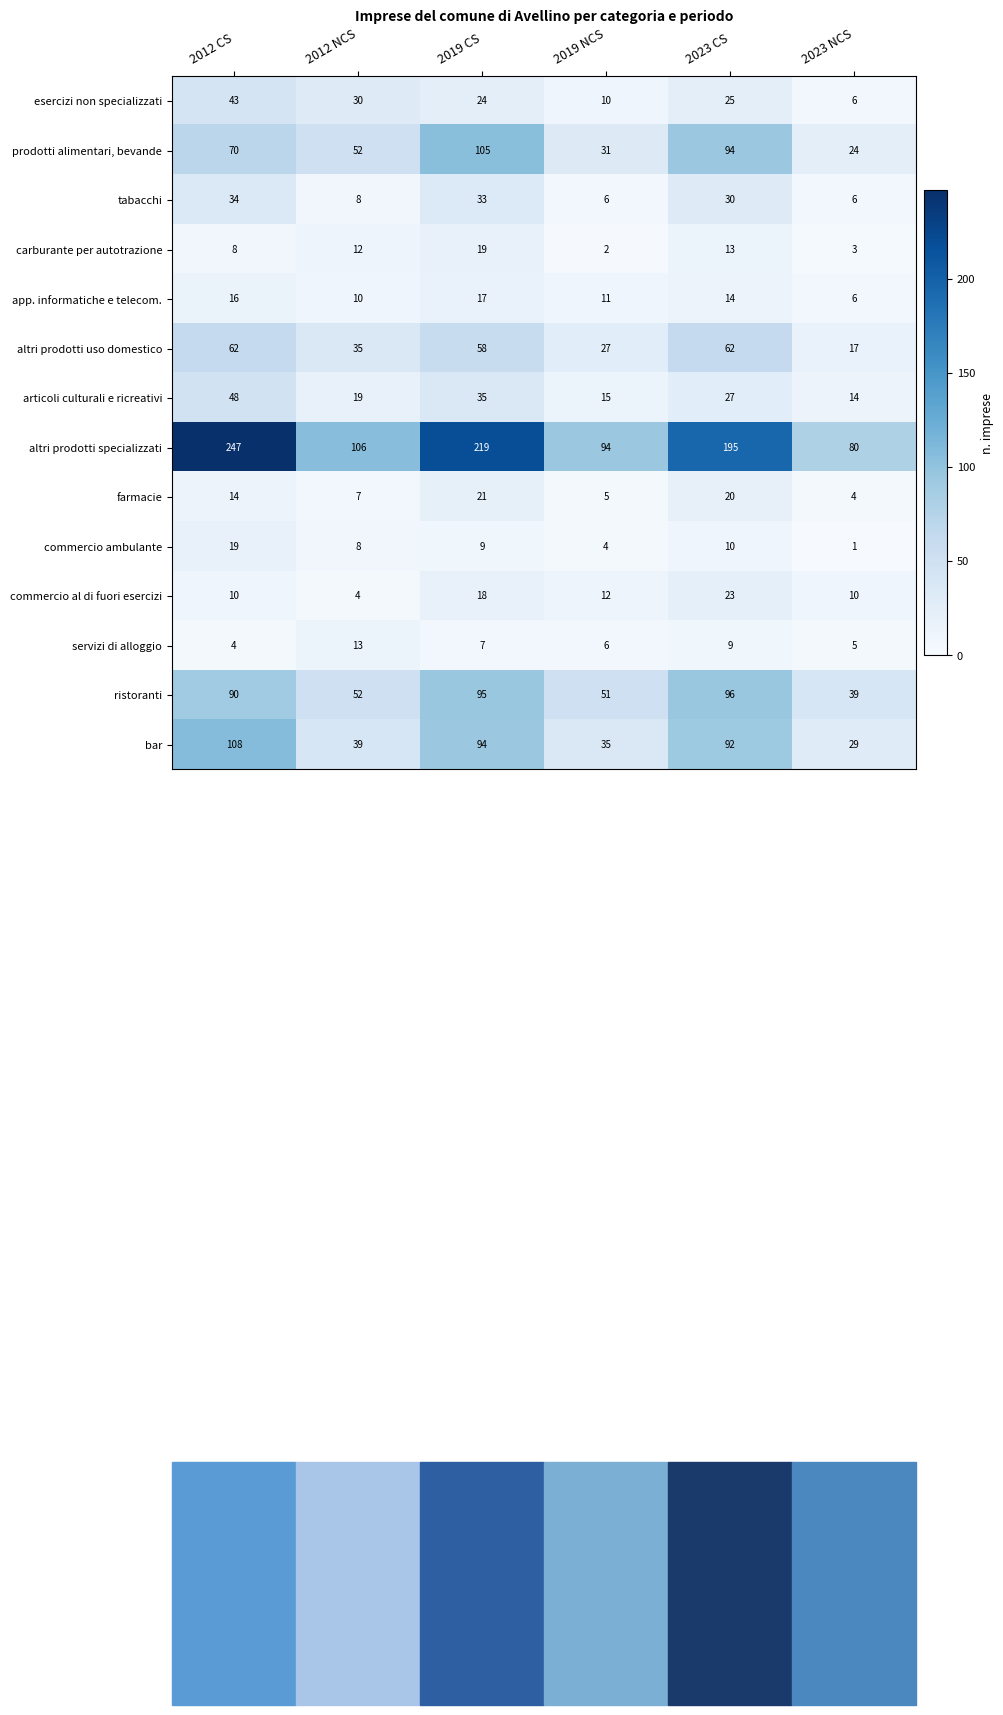

Between 2012 NCS and 2019 NCS, which series saw the biggest shift?

prodotti alimentari, bevande